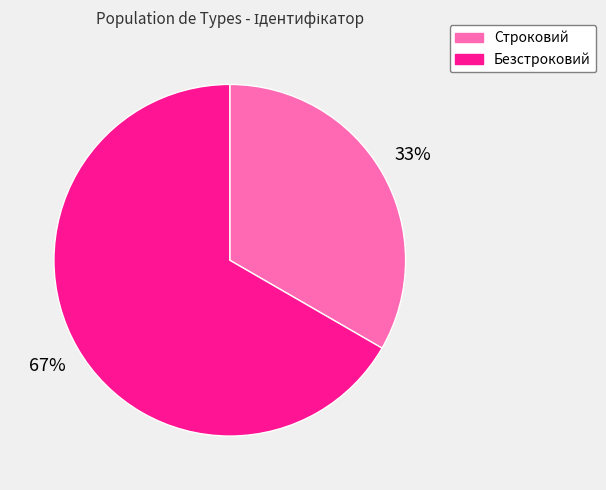

Is there any slice that represents more than half of the pie?

Yes